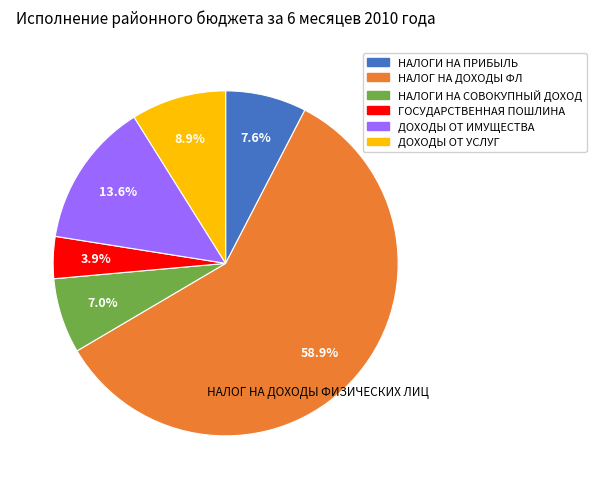

Does any single category account for the majority?

Yes